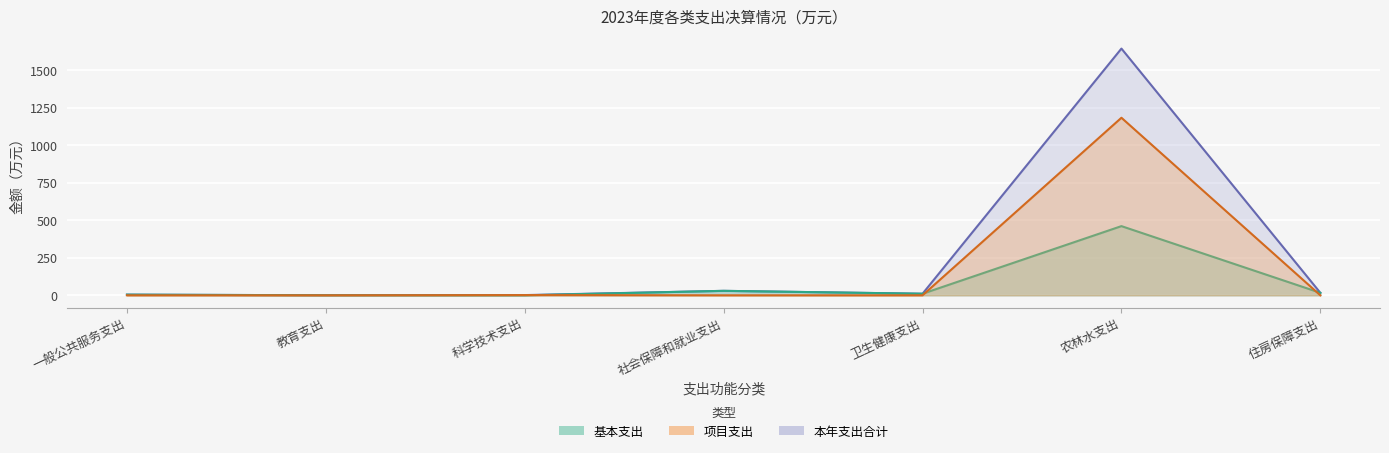

What are all the series names shown in the legend?

基本支出, 项目支出, 本年支出合计